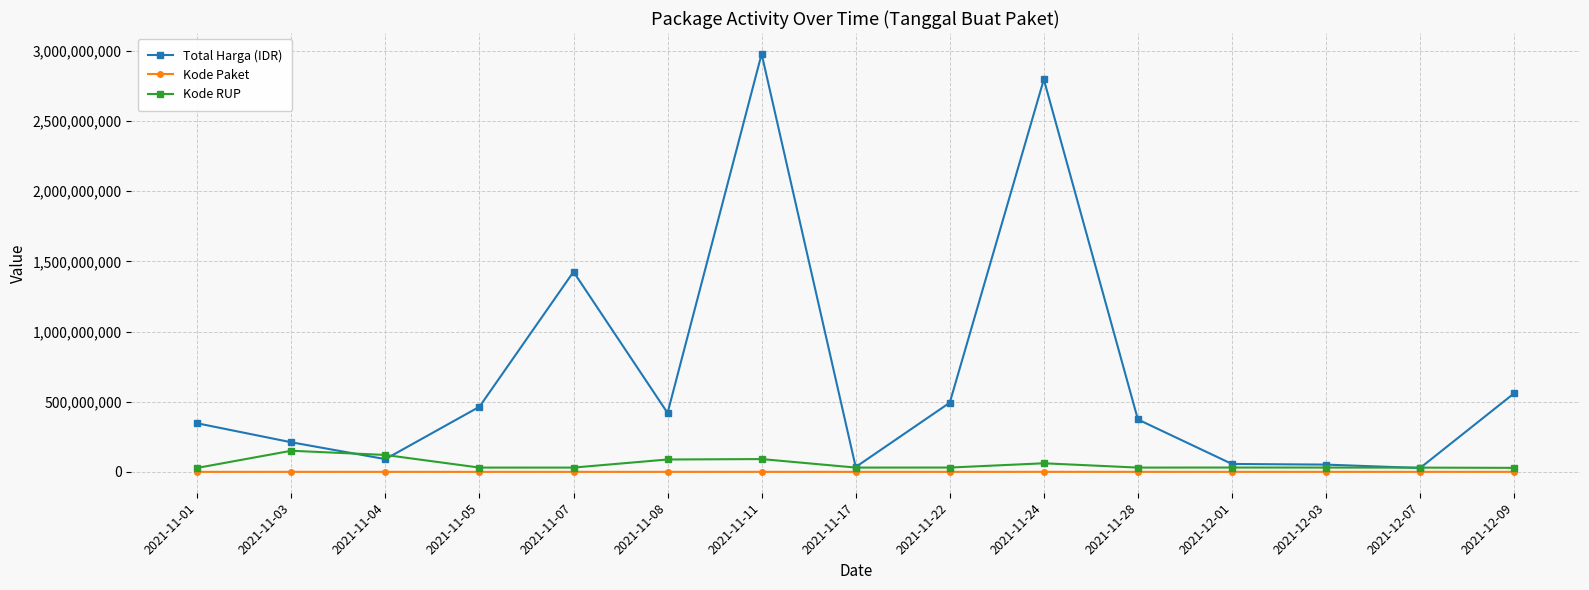

Is it true that Total Harga (IDR) equals 687826872 at 2021-11-08?

False